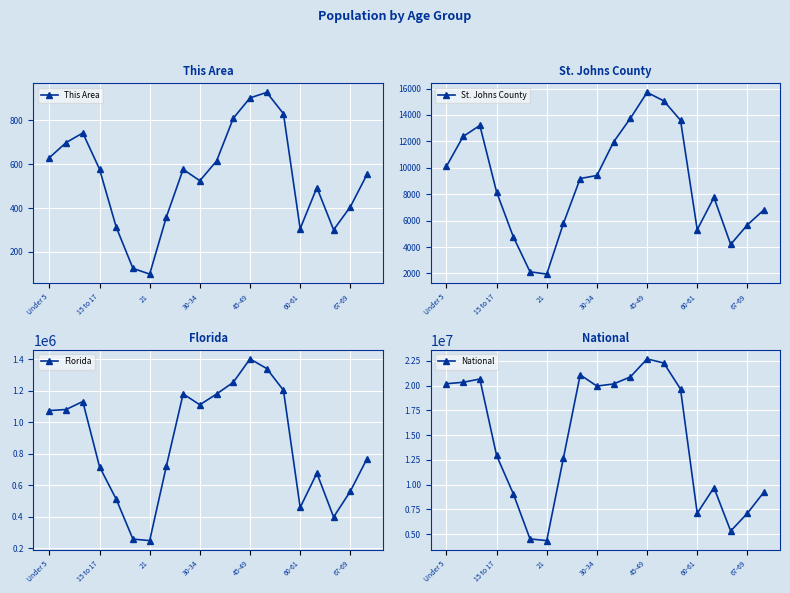

What are all the series names shown in the legend?

This Area, St. Johns County, Florida, National